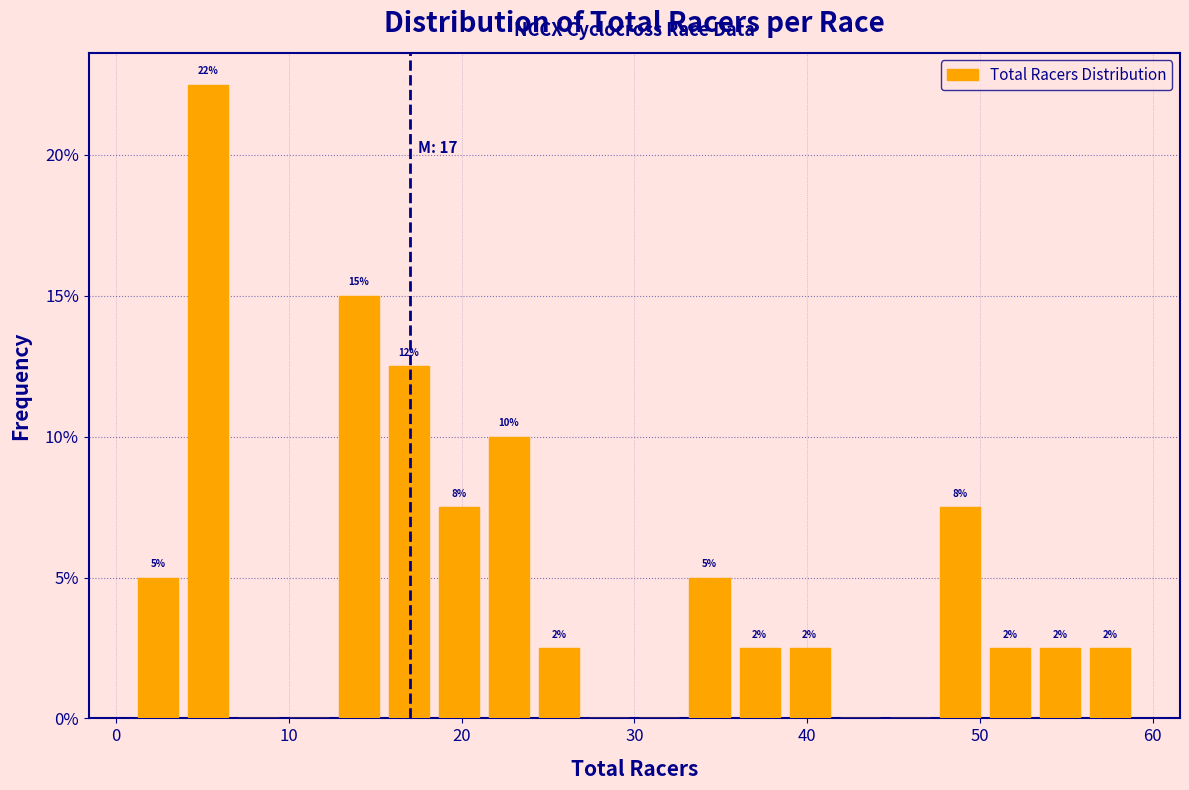

Around what value on the x-axis is the tallest bar? Give the approximate position of its centre, as read against the axis.

5